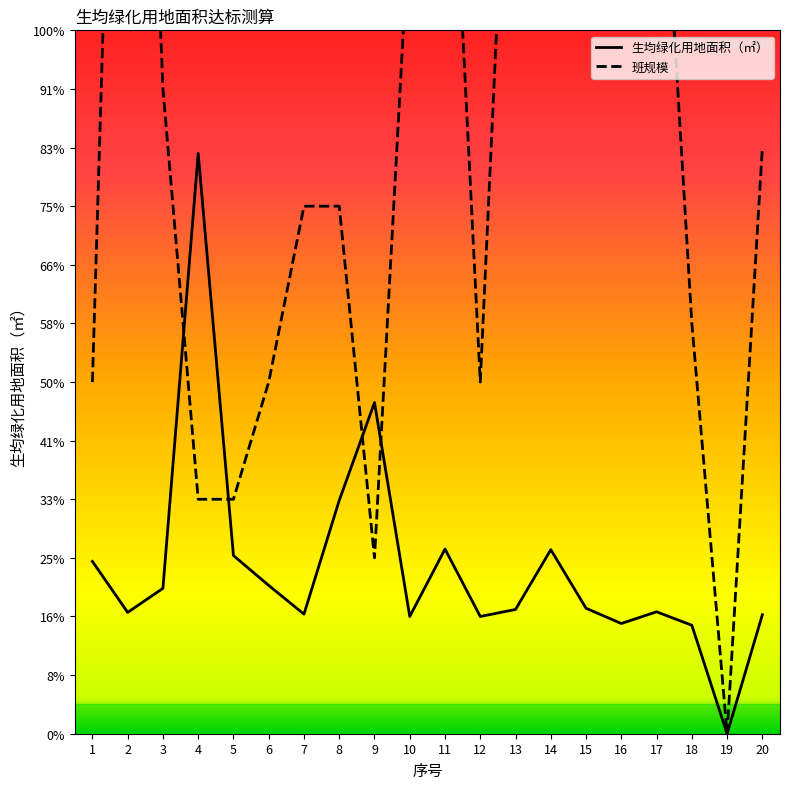

How many times do 生均绿化用地面积（㎡） and 班规模 cross each other?

4